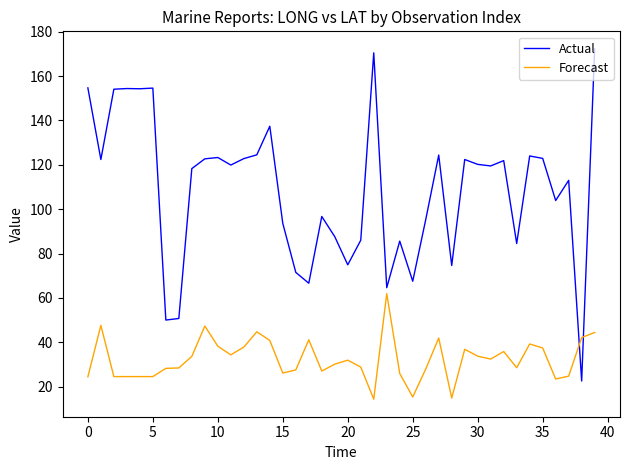

List the series in order of their overall mean, highest first.

Actual, Forecast